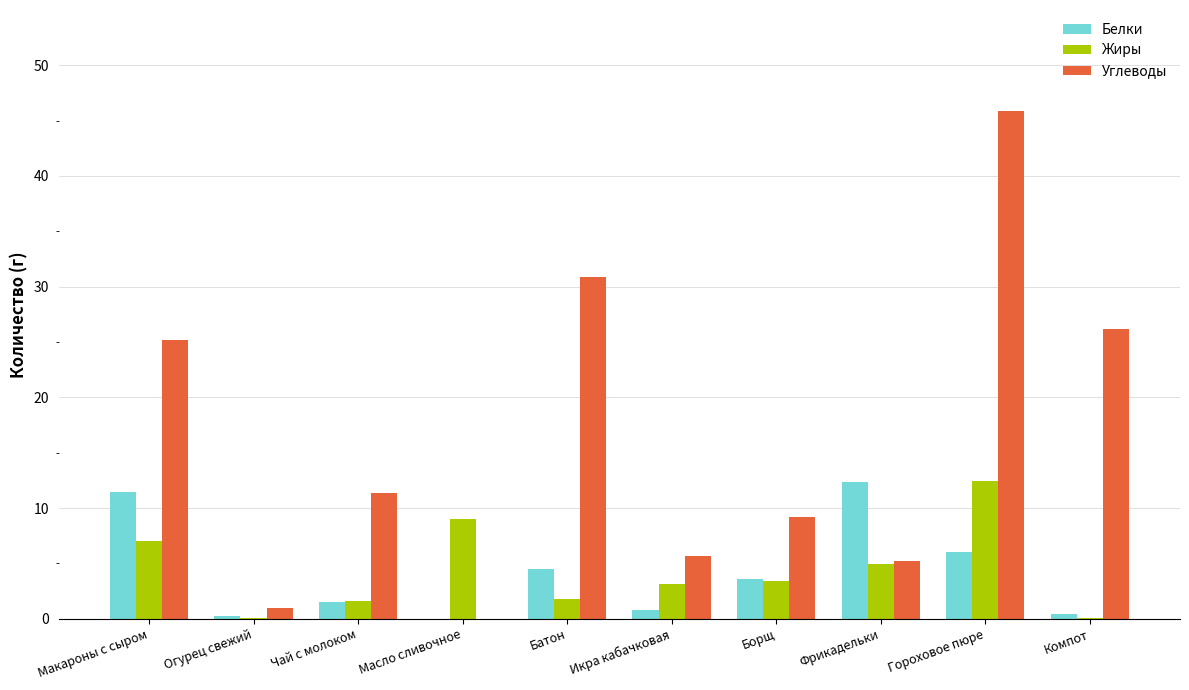

Is the value of Белки at Борщ greater than the value of Углеводы at Борщ?

No